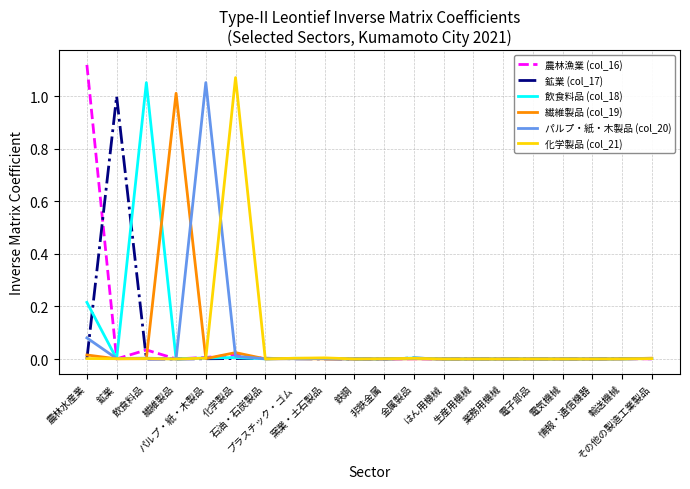

Does the chart display data point markers on the line(s)?

No